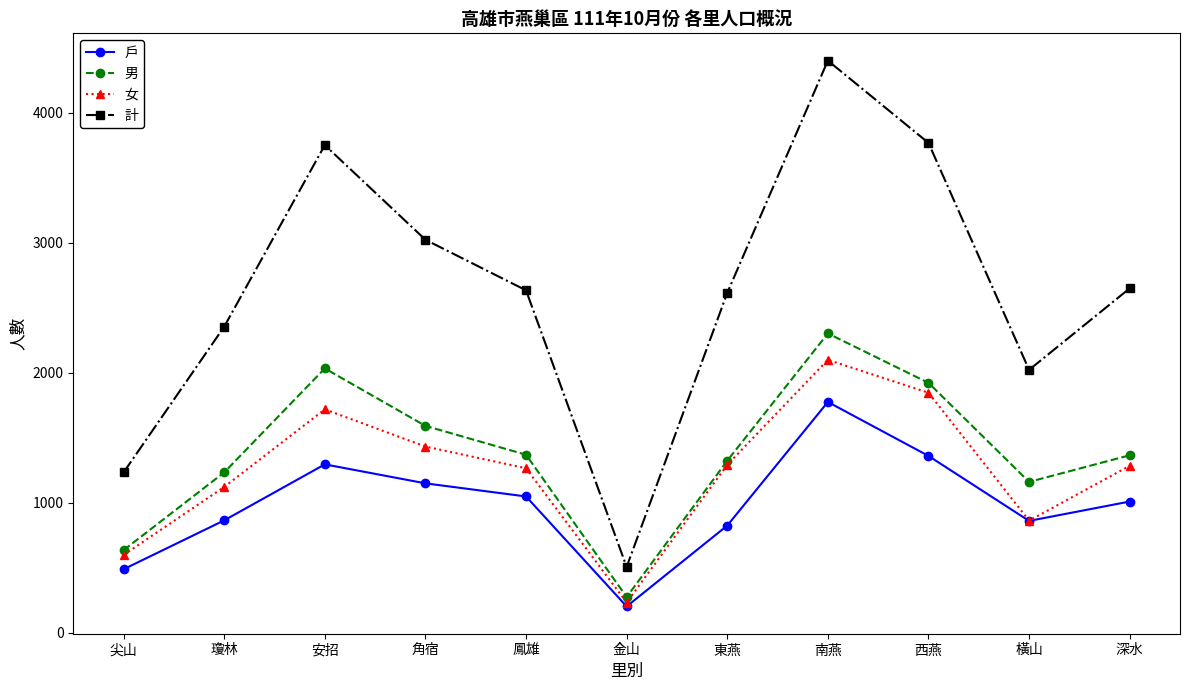

What is the average value of the 男 series?

1382